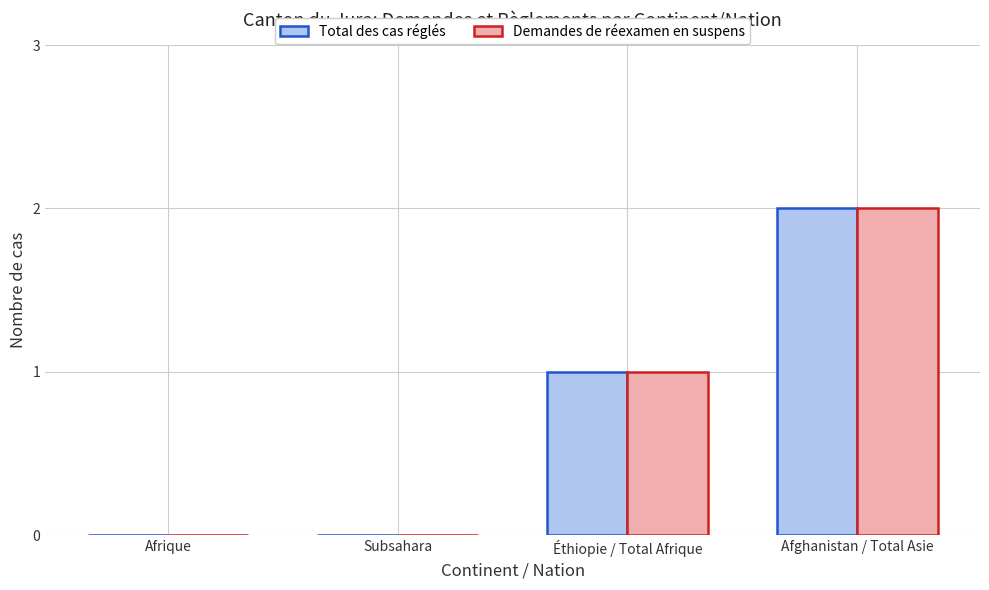

What is the average value of the Demandes de réexamen en suspens series?

1